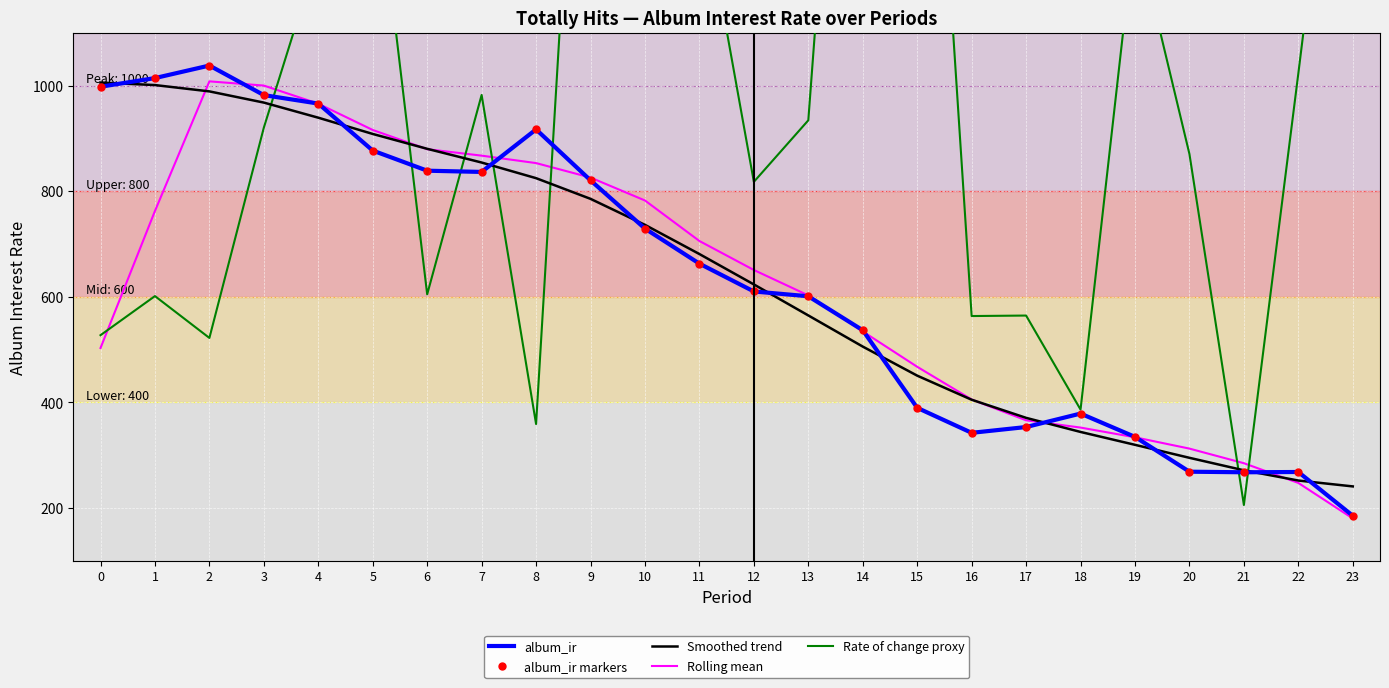

At which category does Rolling mean reach its first local peak?

2